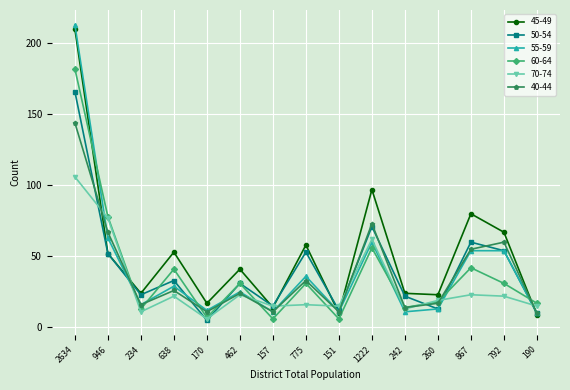

The value of 50-54 at 170 is 78. True or false?

False